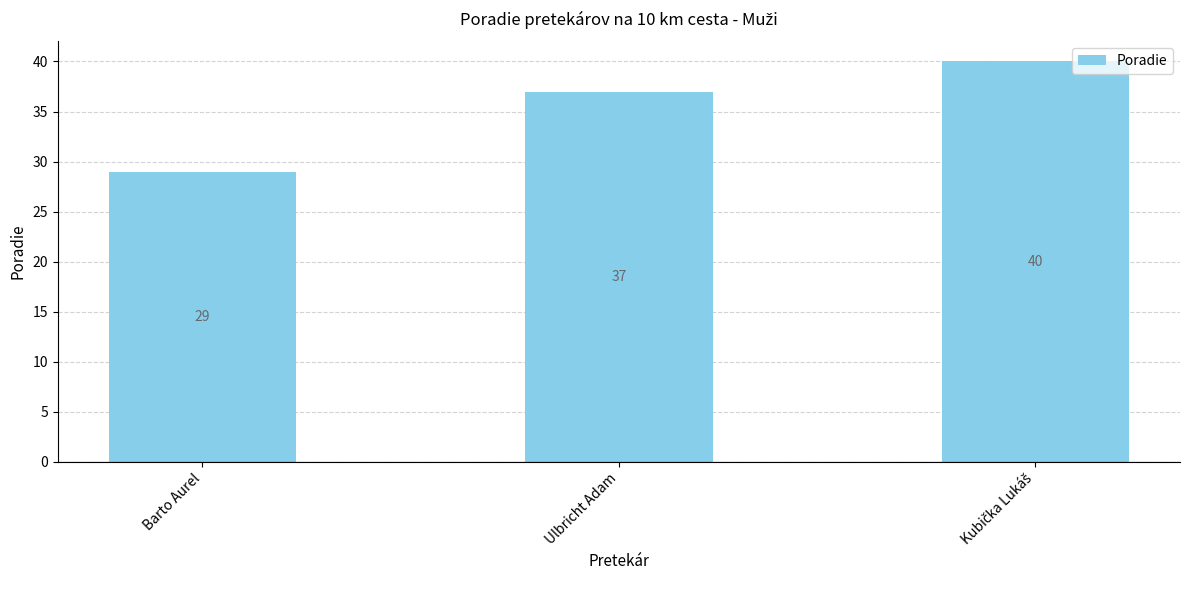

What is the ratio of the value at Barto Aurel to the value at Ulbricht Adam?

0.8